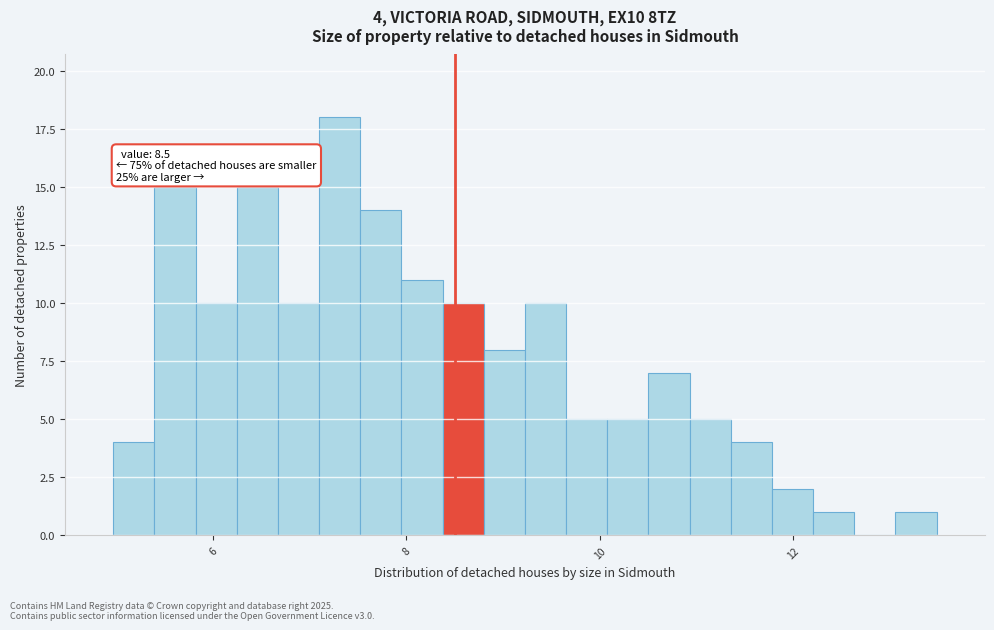

Read against the x-axis, roughly where is the centre of the tallest bar?

7.4